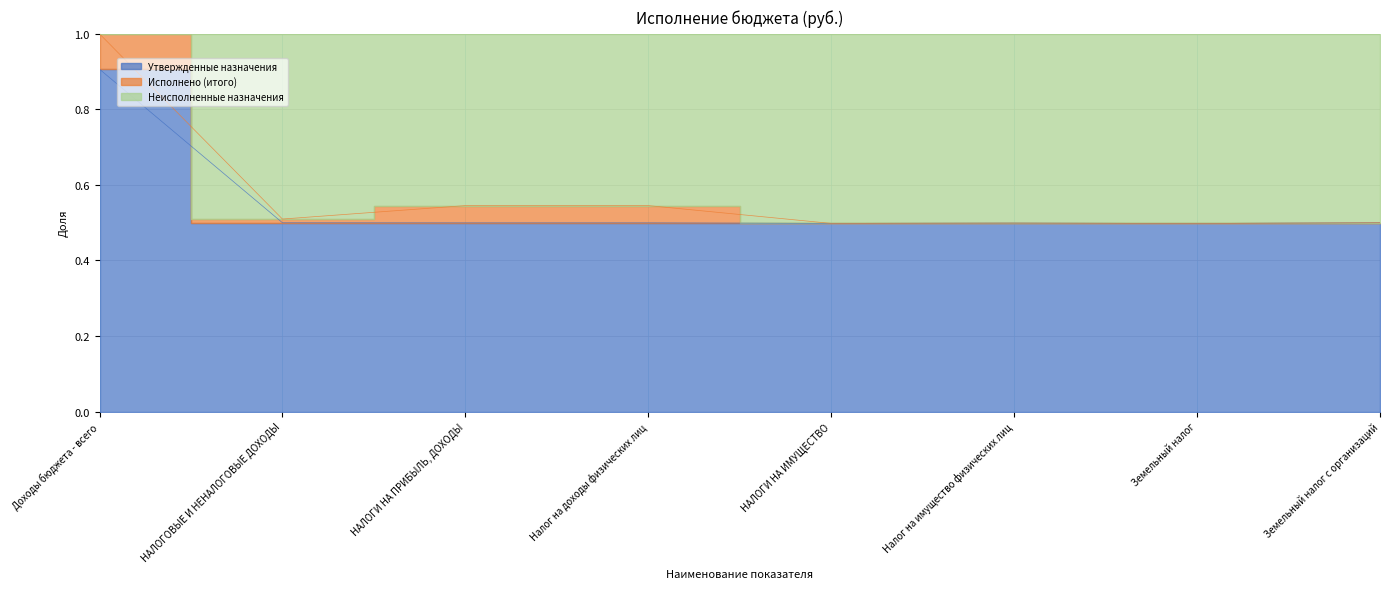

What is the spread (max minus min) of values at Доходы бюджета - всего?

0.1